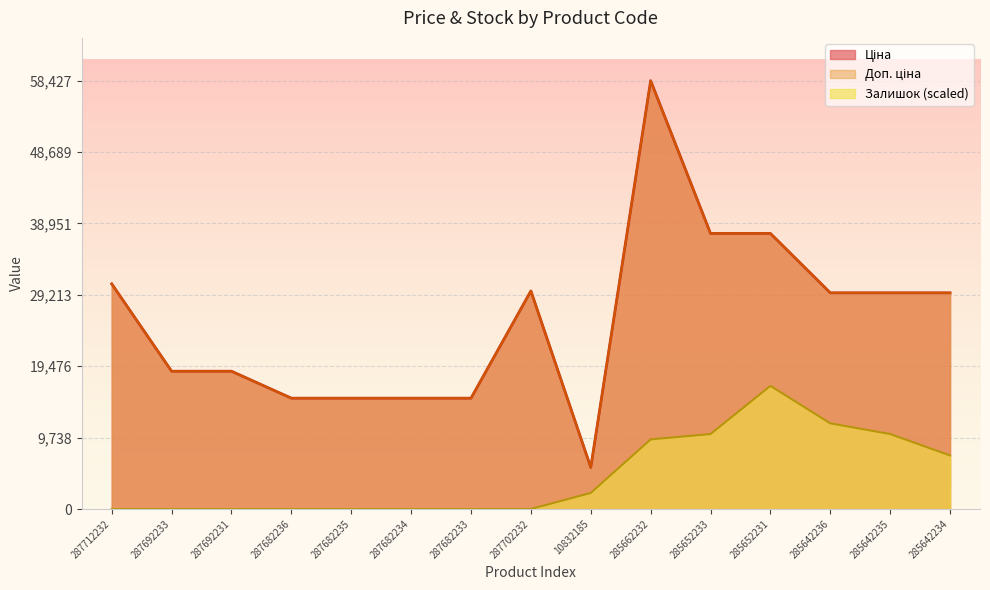

True or false: Залишок and Ціна cross at least once.

False